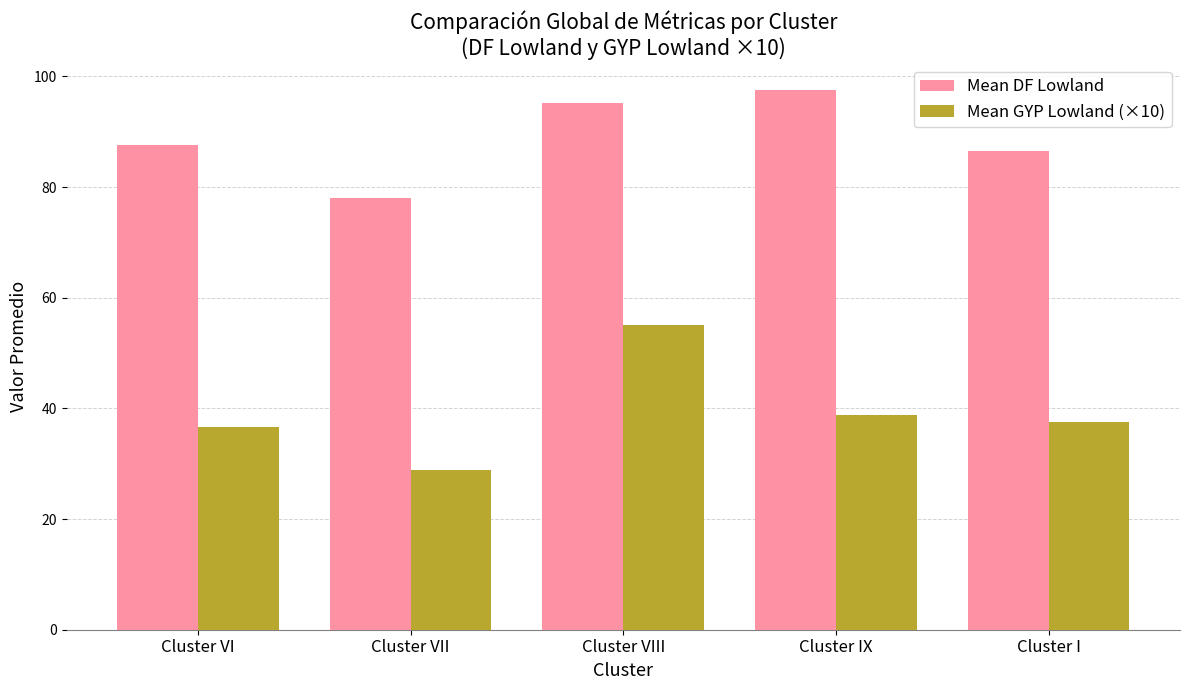

What is the spread (max minus min) of values at Cluster VII?

49.2